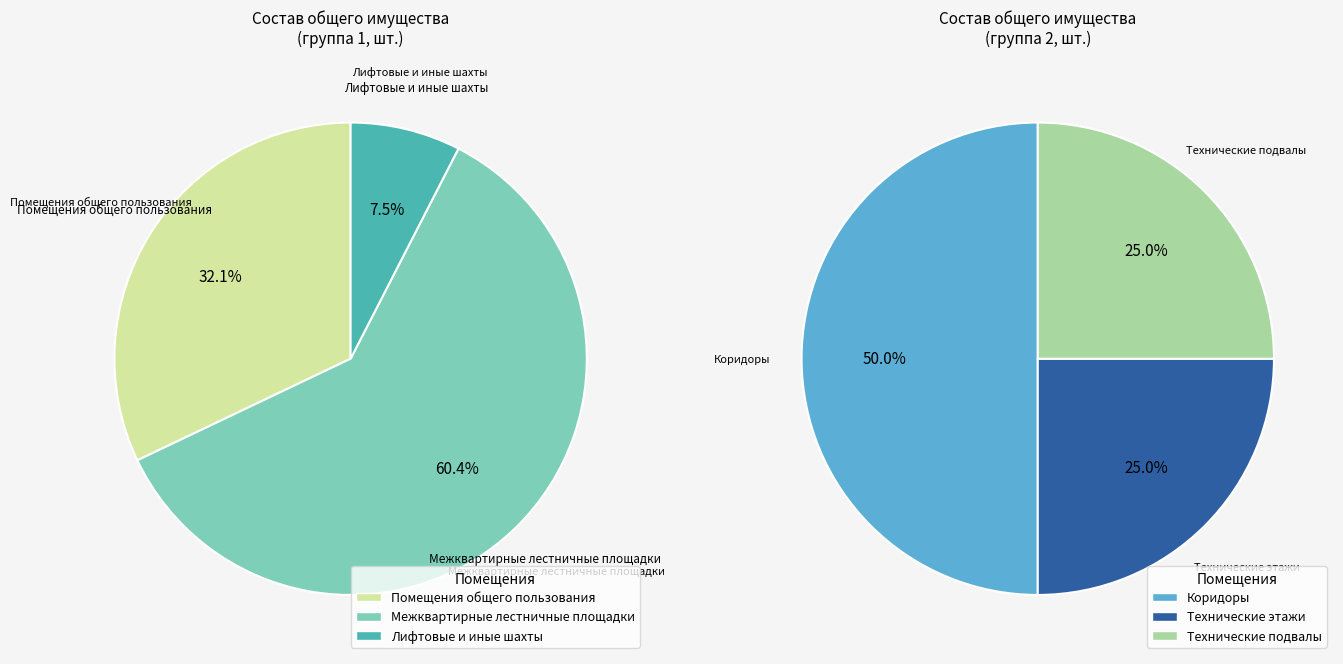

Which category has the biggest portion of the pie?

Межквартирные лестничные площадки